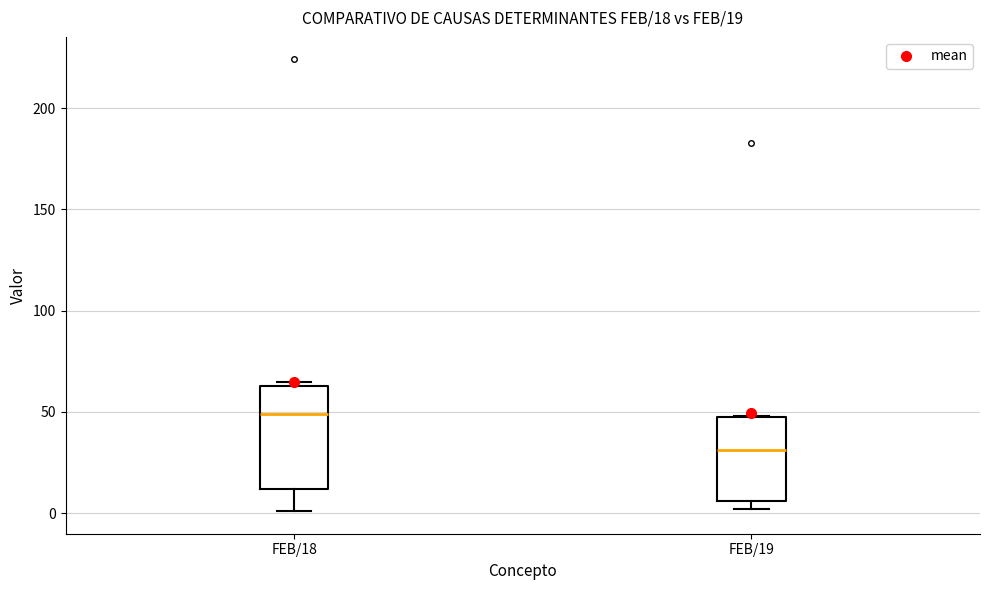

Comparing the boxes themselves (not the whiskers), which one is the tallest?

FEB/18